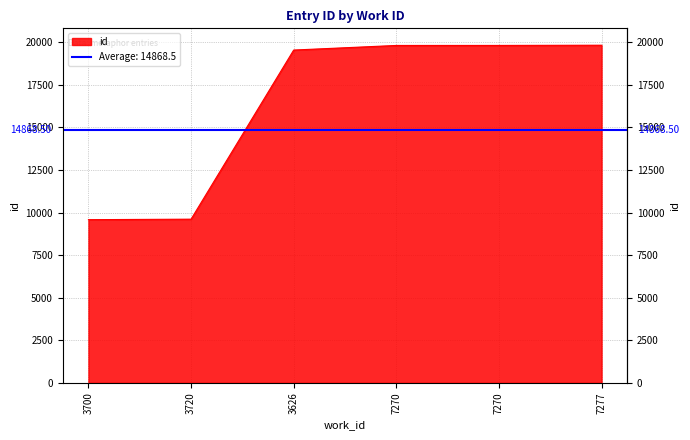

What is the sum of the values at 7270 and 7277?

39649